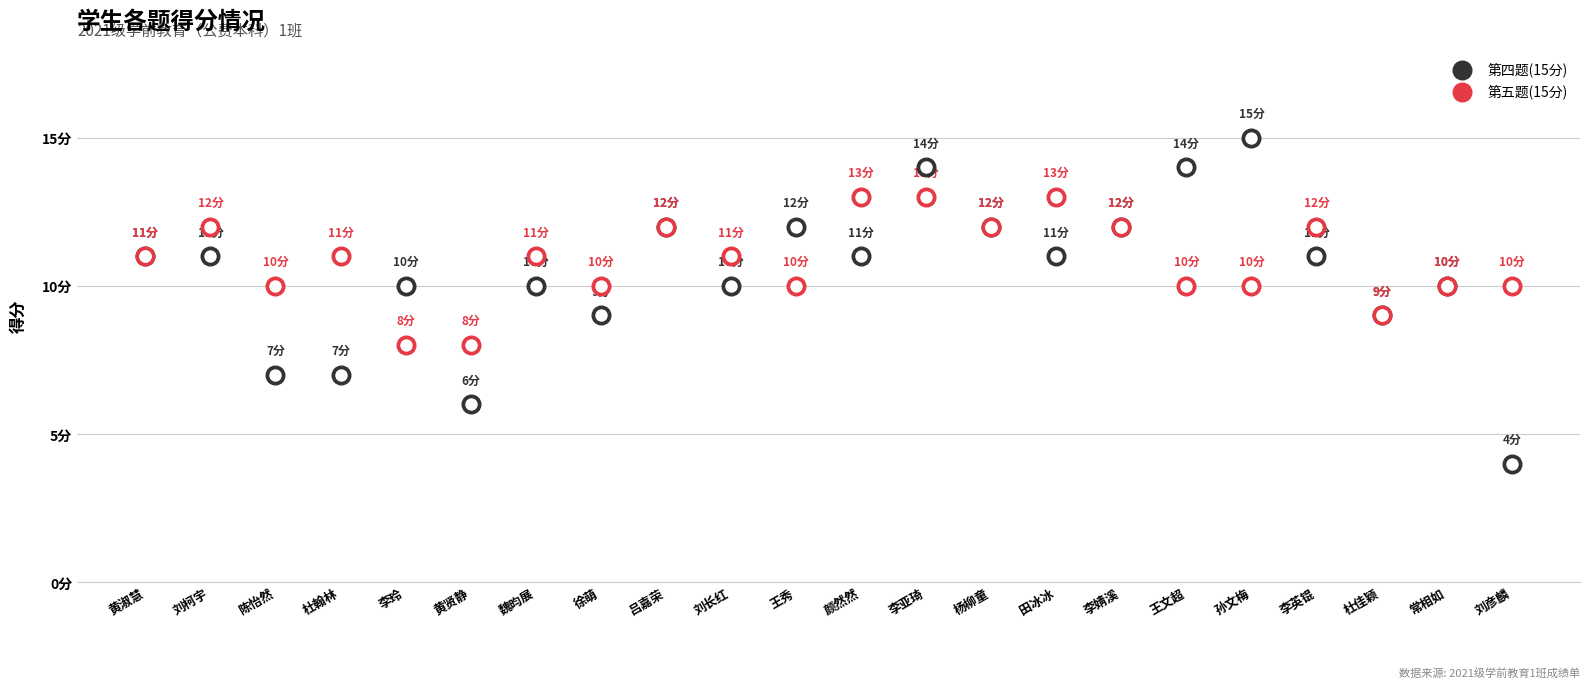

At which category is the sum across all series the highest?

李亚琦